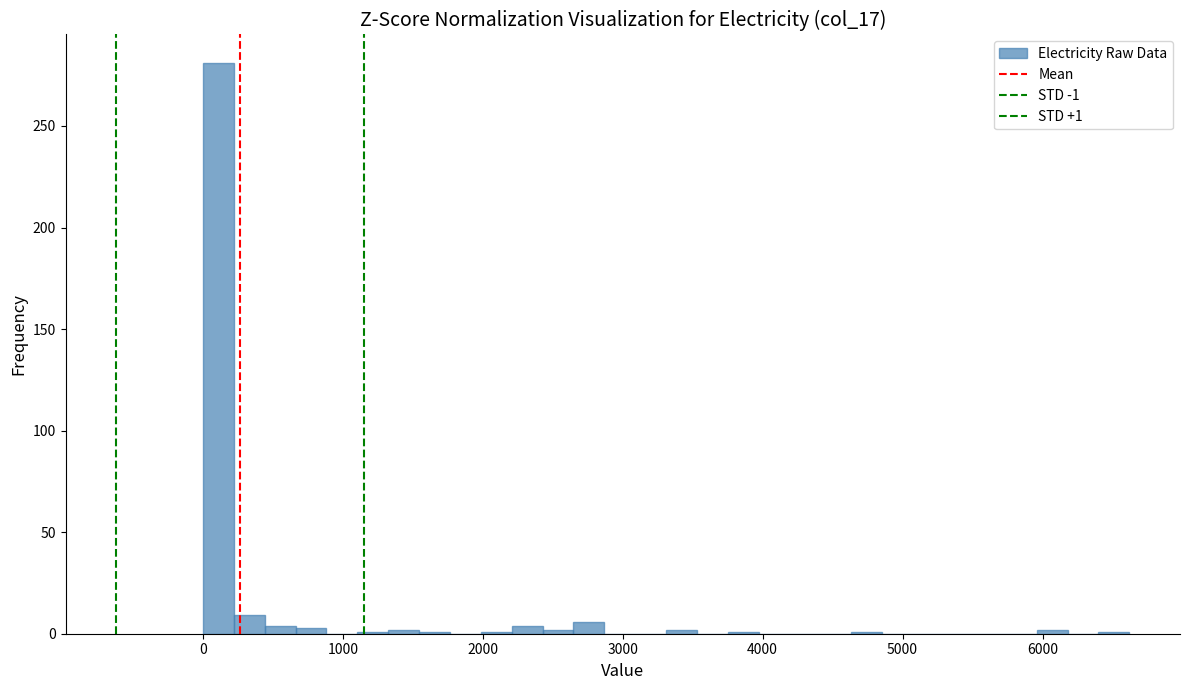

Around what value on the x-axis is the tallest bar? Give the approximate position of its centre, as read against the axis.

100